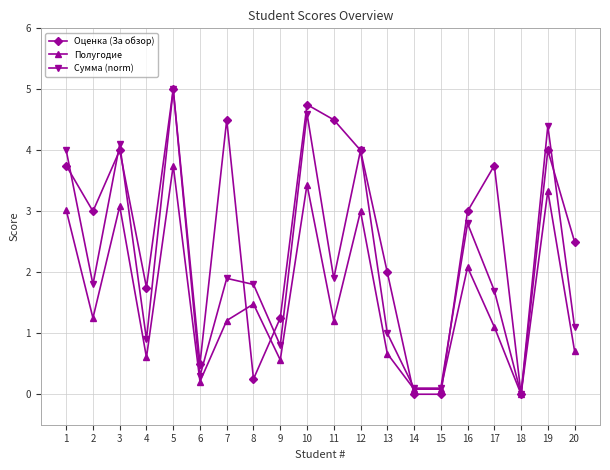

Does the chart have visible grid lines?

Yes